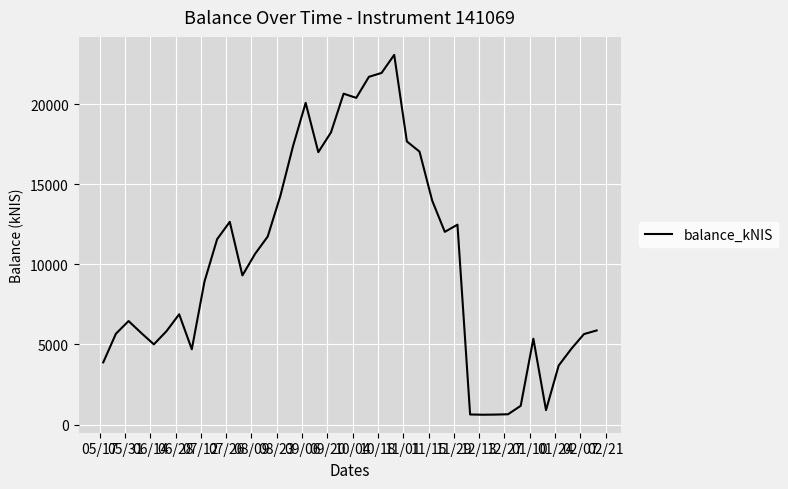

What is the minimum value shown in the chart?

610.5